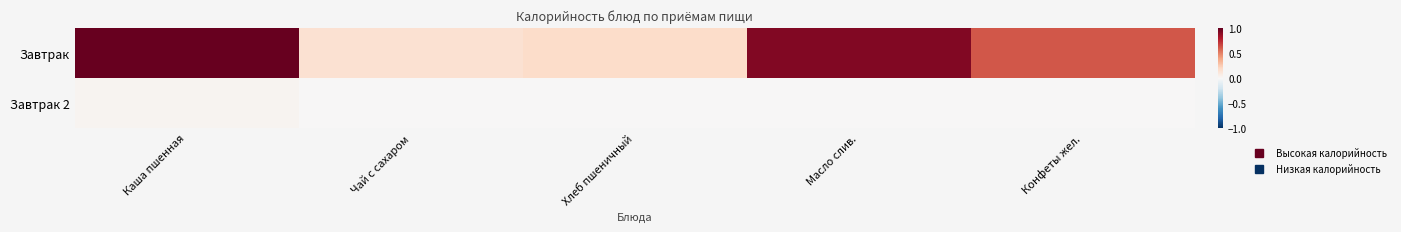

How many data points does each series have?

5